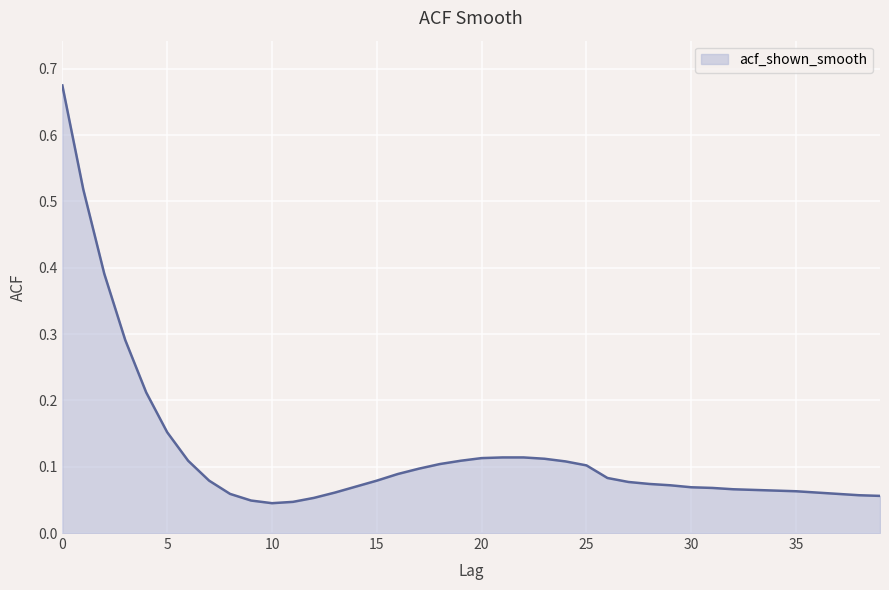

What is the difference between the maximum and minimum values?

0.6